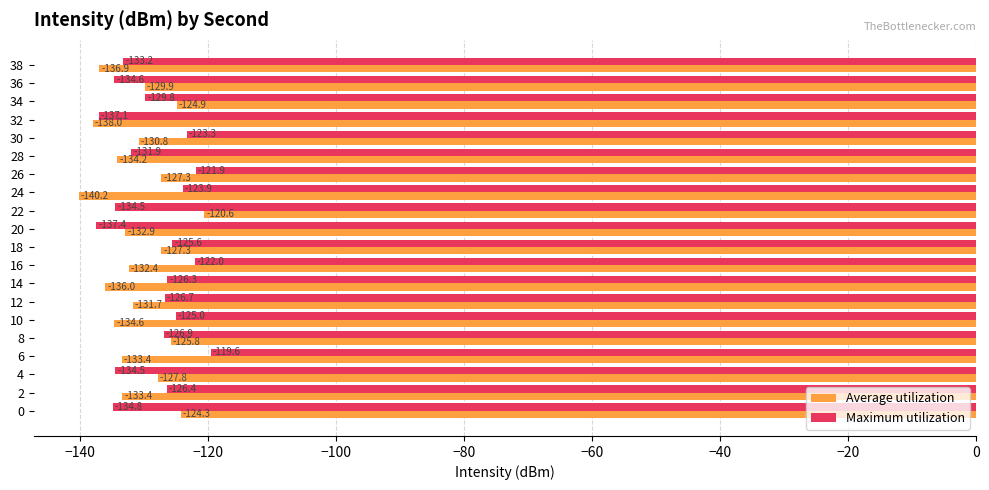

What is the difference between the second highest and minimum values in the Maximum utilization series?

15.5